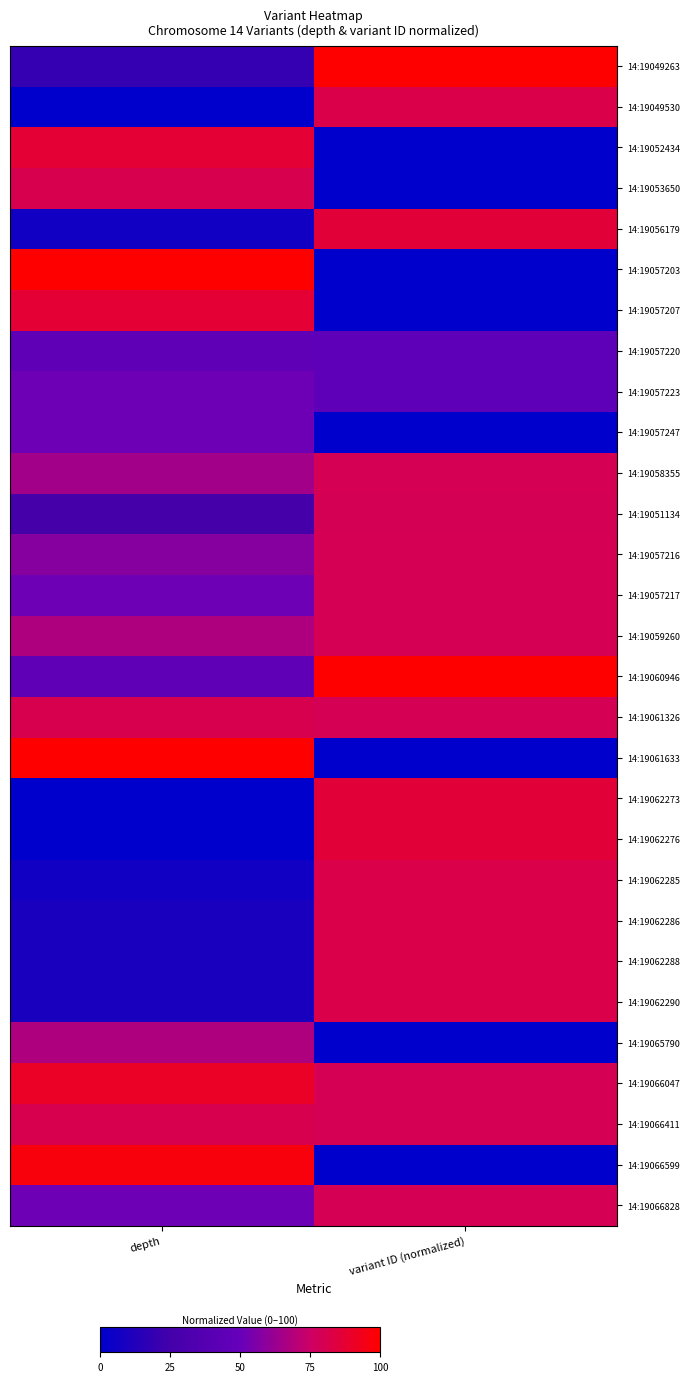

Reading left to right, transcribe all the data shown in this chart.

14:19049263: depth=19.4	variant ID (normalized)=100.0
14:19049530: depth=0.0	variant ID (normalized)=81.8
14:19052434: depth=87.1	variant ID (normalized)=0.0
14:19053650: depth=80.6	variant ID (normalized)=0.0
14:19056179: depth=6.5	variant ID (normalized)=85.6
14:19057203: depth=100.0	variant ID (normalized)=0.0
14:19057207: depth=87.1	variant ID (normalized)=0.0
14:19057220: depth=45.2	variant ID (normalized)=44.6
14:19057223: depth=51.6	variant ID (normalized)=44.6
14:19057247: depth=51.6	variant ID (normalized)=0.0
14:19058355: depth=64.5	variant ID (normalized)=79.3
14:19051134: depth=25.8	variant ID (normalized)=79.3
14:19057216: depth=58.1	variant ID (normalized)=79.3
14:19057217: depth=51.6	variant ID (normalized)=79.3
14:19059260: depth=67.7	variant ID (normalized)=79.3
14:19060946: depth=45.2	variant ID (normalized)=100.0
14:19061326: depth=80.6	variant ID (normalized)=79.3
14:19061633: depth=100.0	variant ID (normalized)=0.0
14:19062273: depth=0.0	variant ID (normalized)=85.6
14:19062276: depth=0.0	variant ID (normalized)=85.6
14:19062285: depth=6.5	variant ID (normalized)=81.8
14:19062286: depth=9.7	variant ID (normalized)=81.8
14:19062288: depth=9.7	variant ID (normalized)=81.8
14:19062290: depth=9.7	variant ID (normalized)=81.8
14:19065790: depth=67.7	variant ID (normalized)=0.0
14:19066047: depth=90.3	variant ID (normalized)=79.3
14:19066411: depth=80.6	variant ID (normalized)=79.3
14:19066599: depth=96.8	variant ID (normalized)=0.0
14:19066828: depth=51.6	variant ID (normalized)=79.3